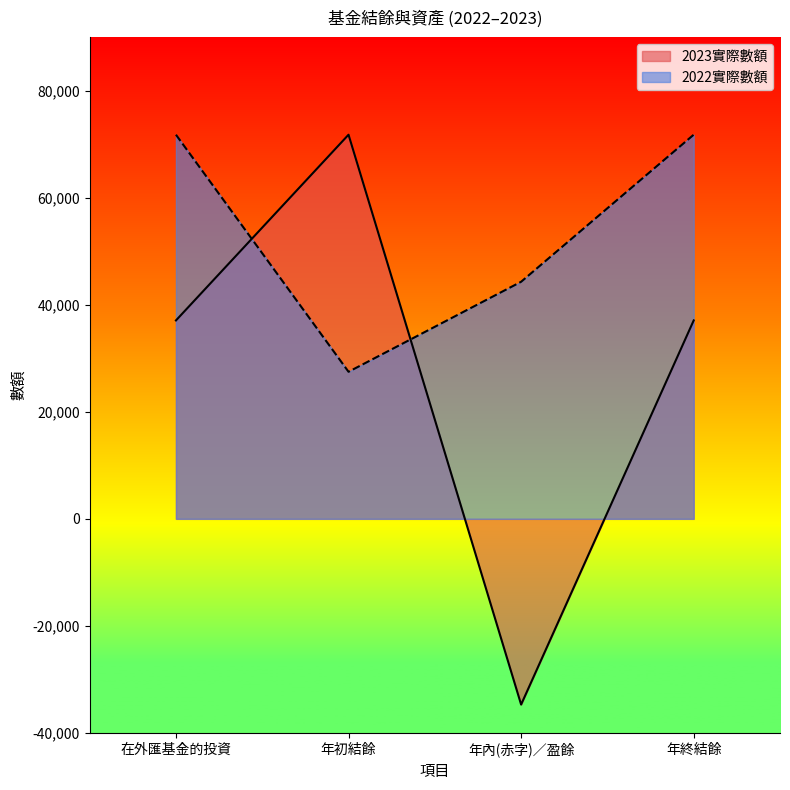

What is the sum of the 2023實際數額 values at 年內(赤字)／盈餘 and 在外匯基金的投資?

2370